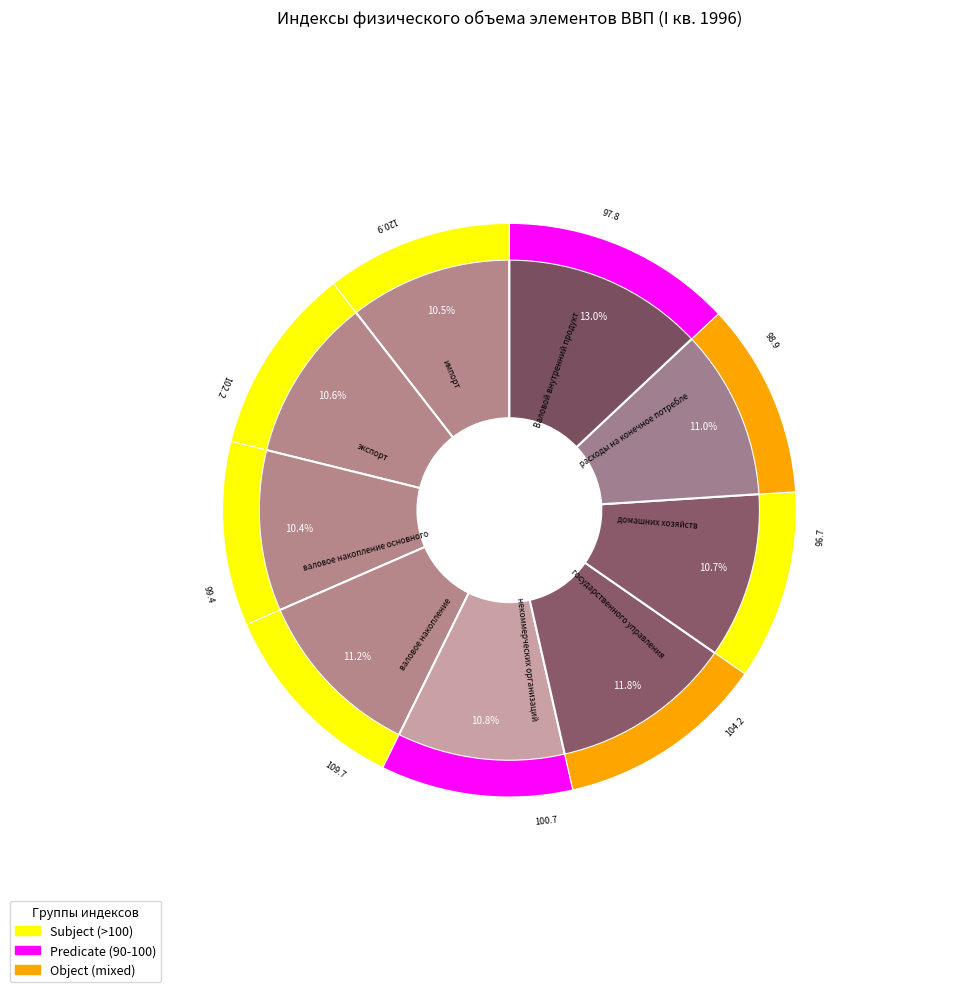

The импорт slice represents 23% of the pie. True or false?

False